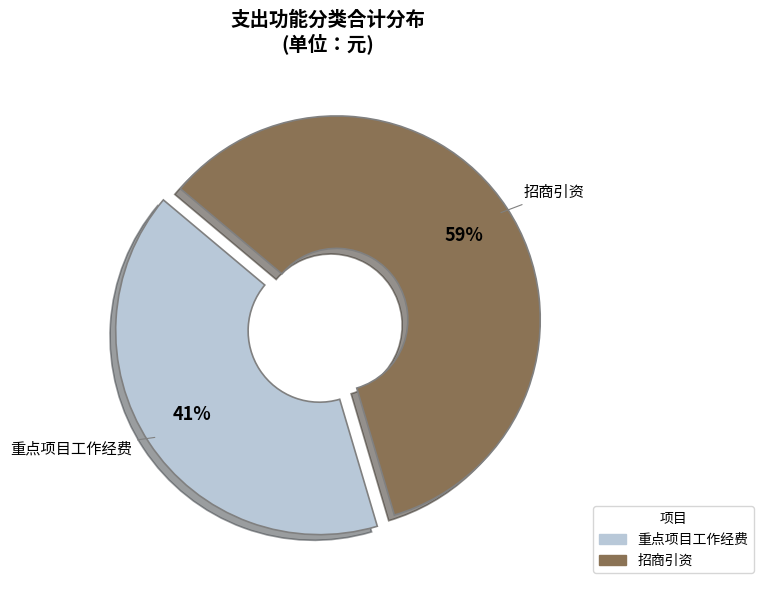

To the nearest percent, what is the average slice percentage?

50%